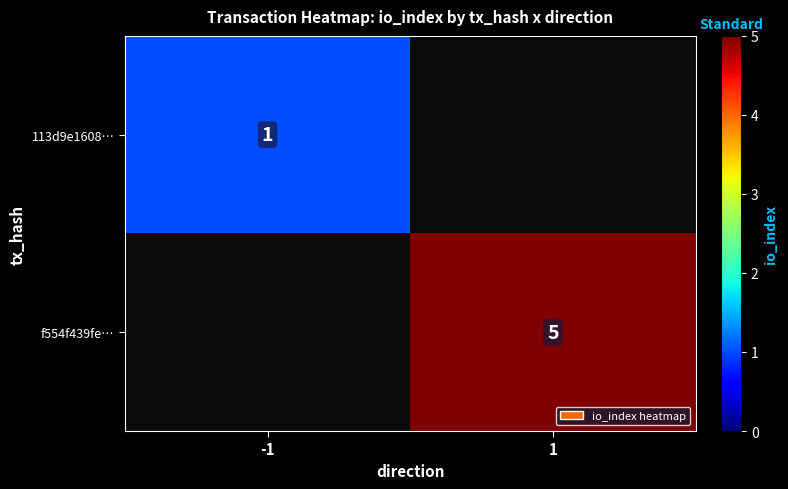

Is it true that f554f439fe… equals 8 at 1?

False